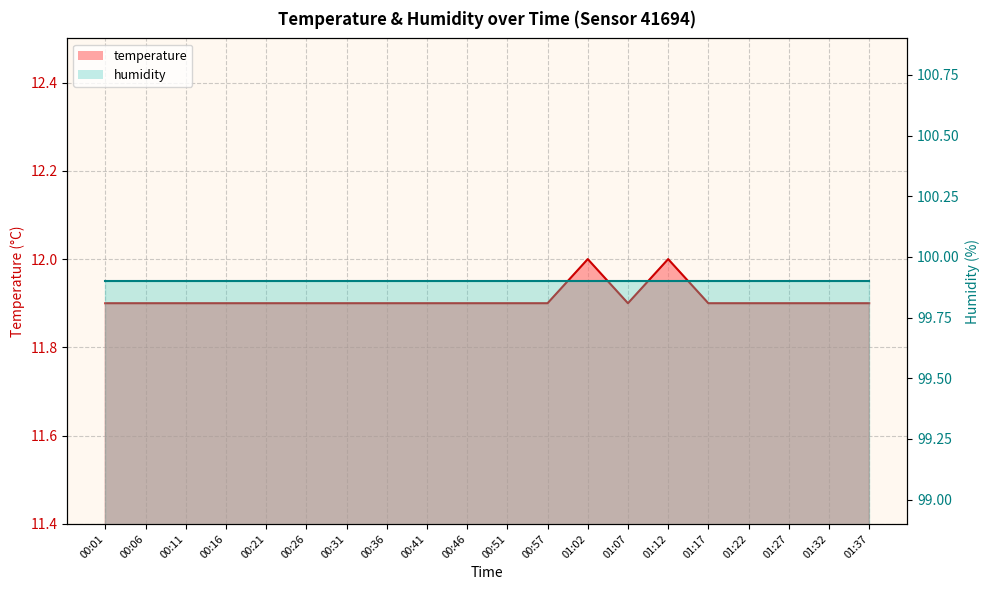

Is it true that the value at 00:16 is 11.9?

True